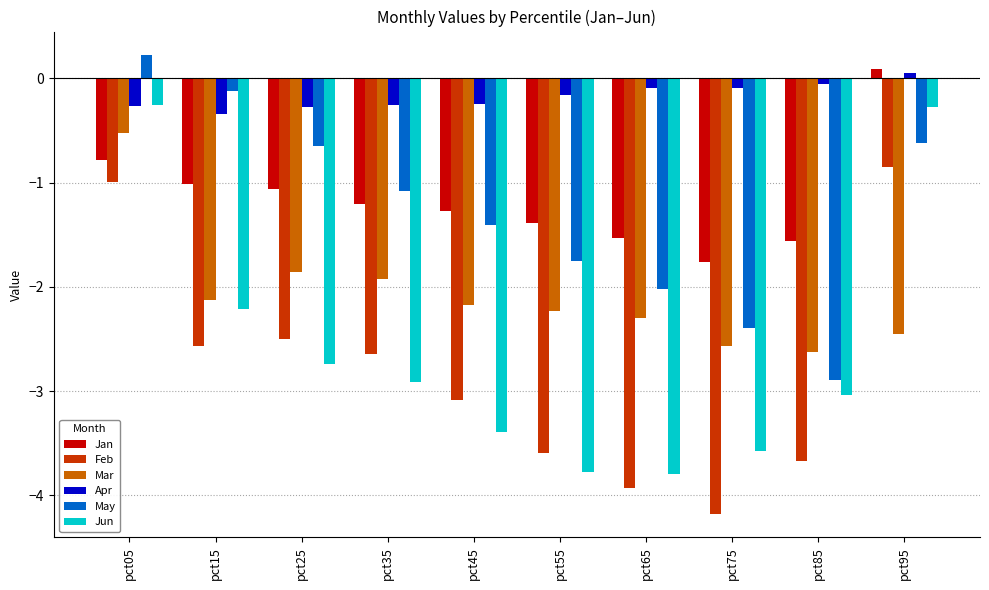

Are the bars horizontal?

No